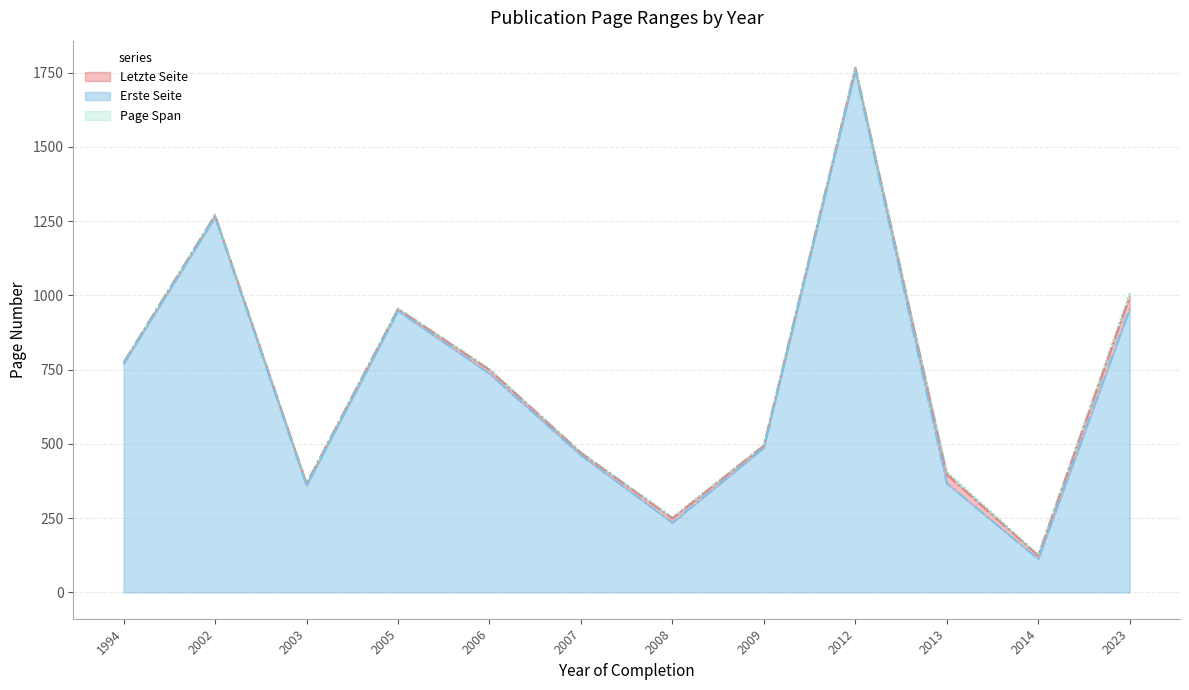

The Erste Seite series shows 105.6 at 2013. True or false?

False